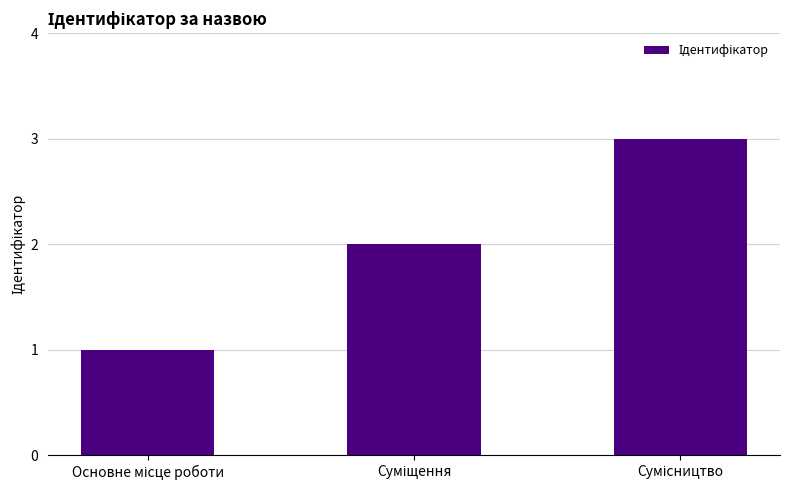

What is the maximum value shown in the chart?

3